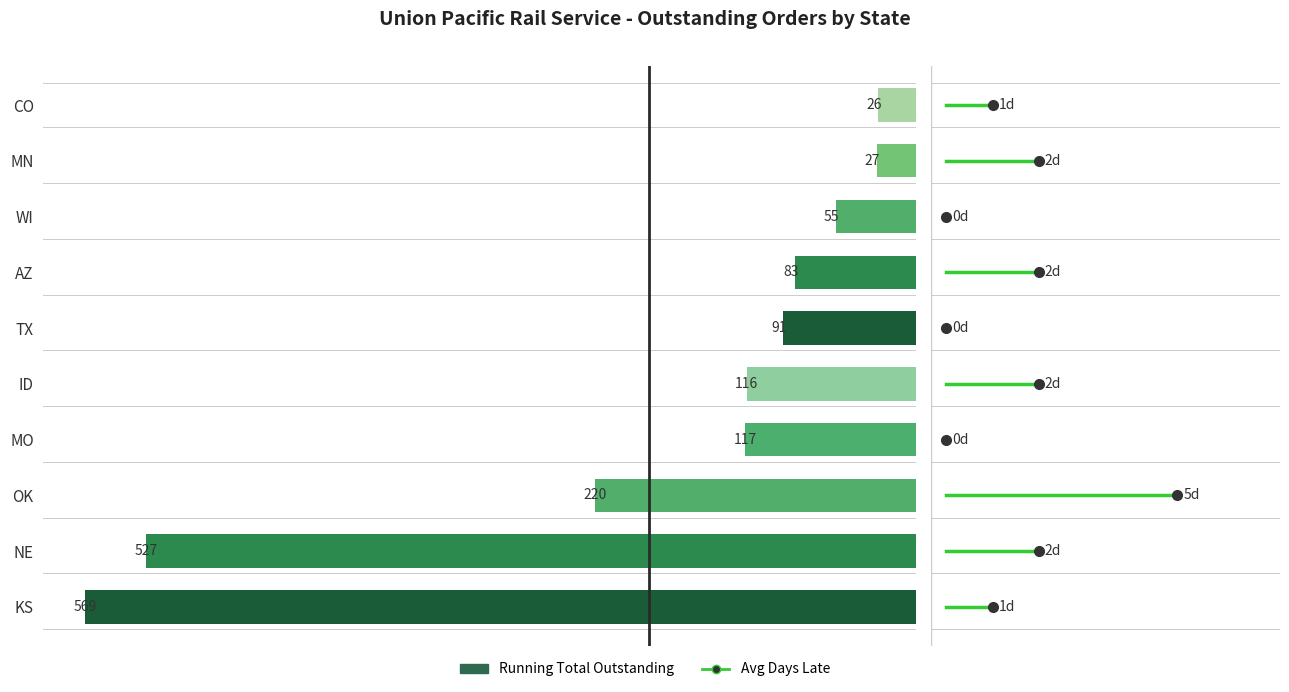

Reading bottom to top, extract all data points from this chart.

569	527	220	117	116	91	83	55	27	26